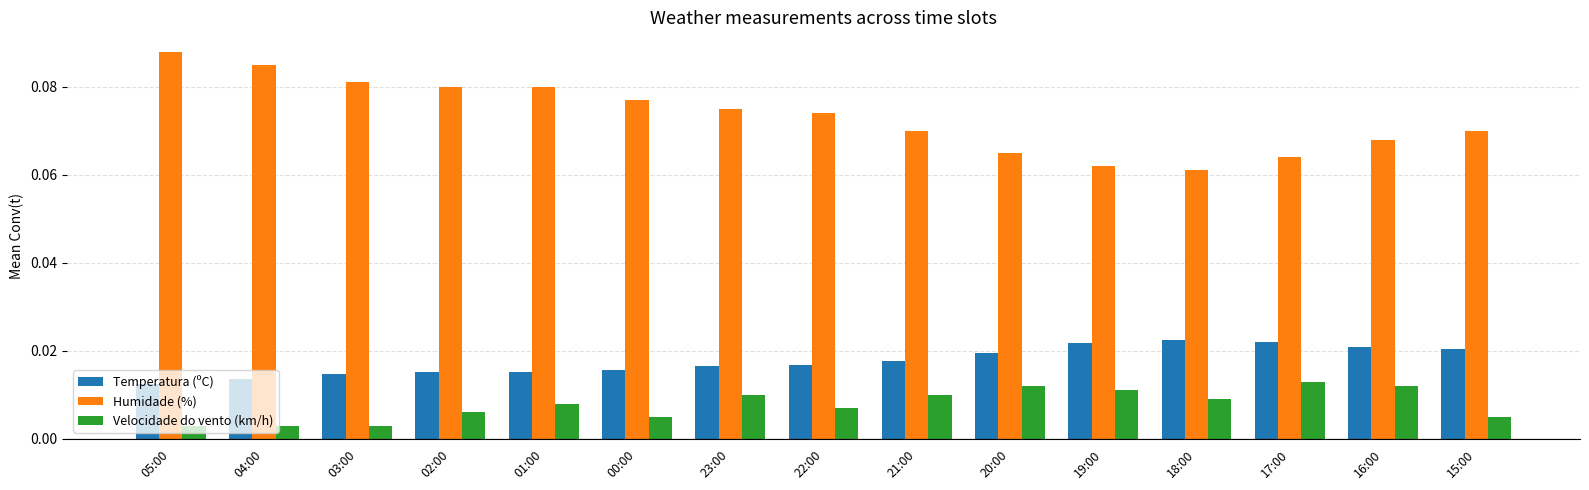

Rank the series at 02:00 from highest to lowest value.

Humidade (%), Temperatura (ºC), Velocidade do vento (km/h)